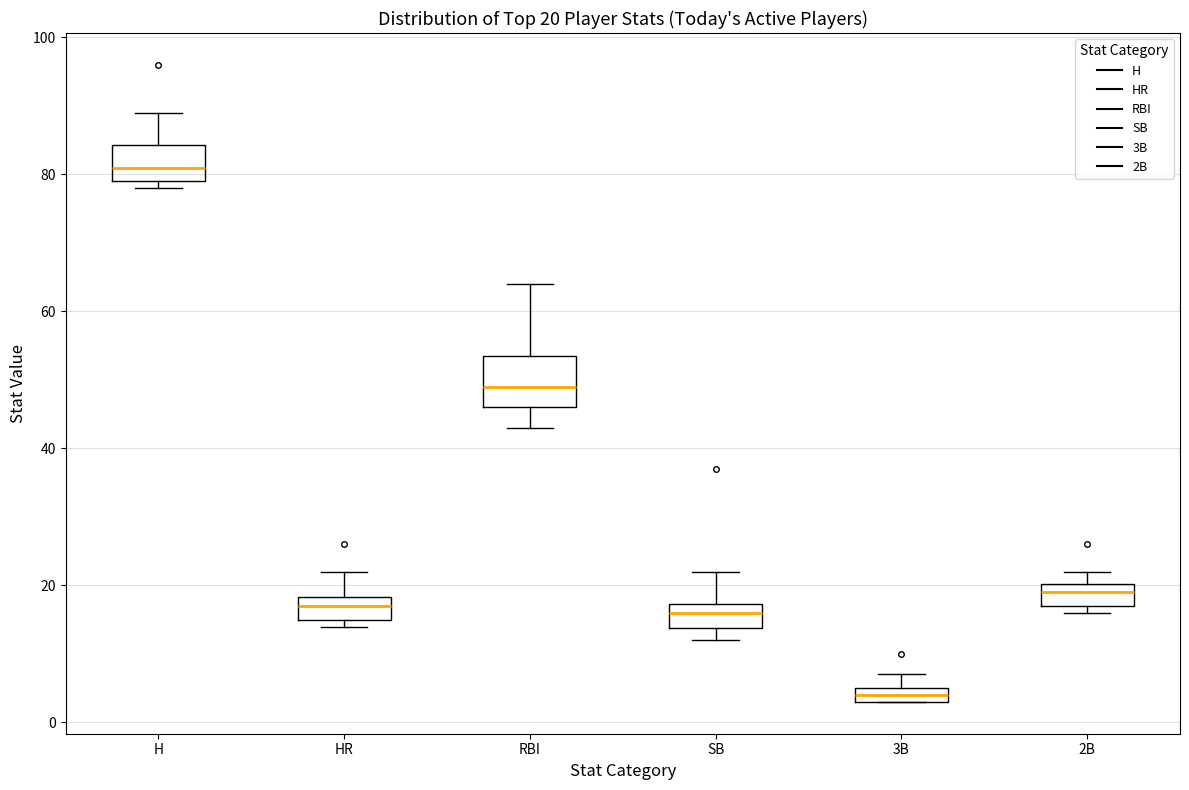

Which box's median line is the lowest?

3B